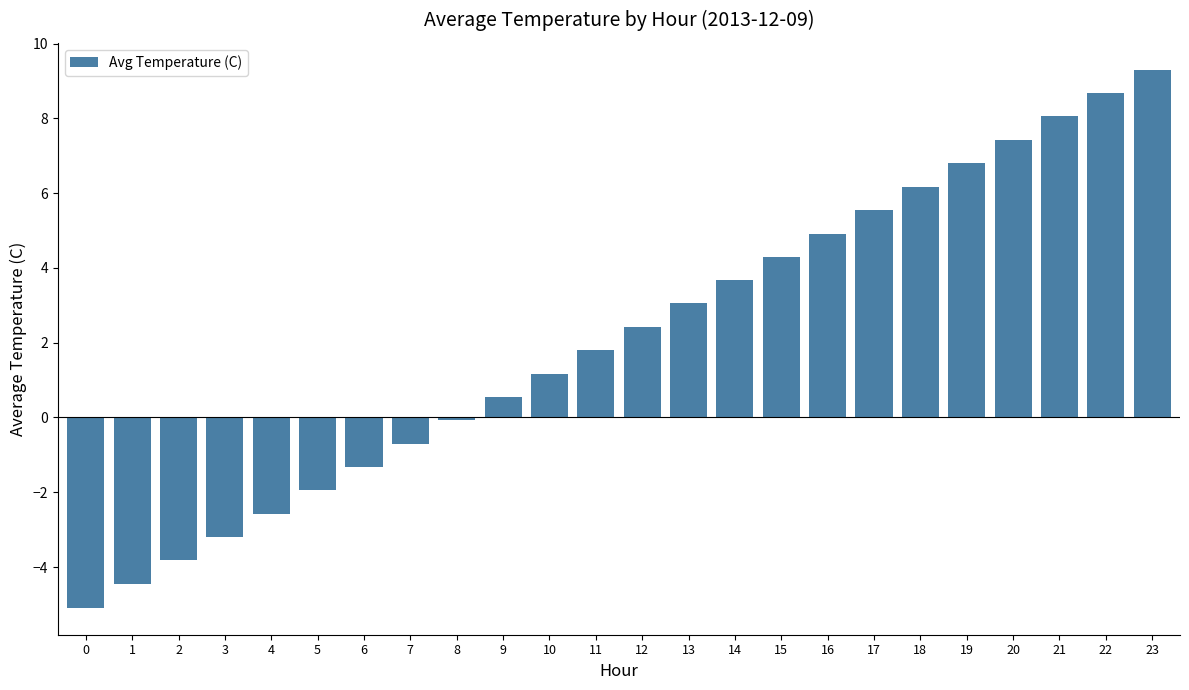

The value at 2 is -3.8. True or false?

True